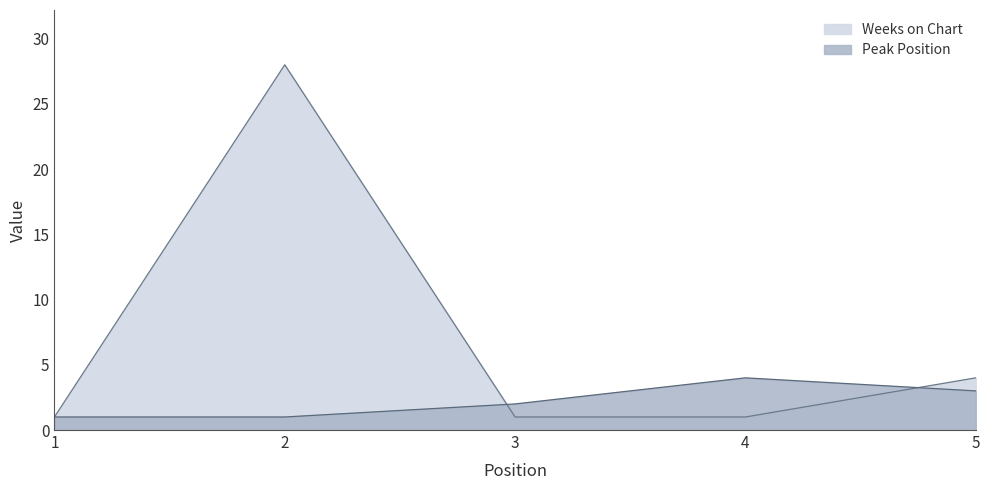

At which category is the sum across all series the highest?

2